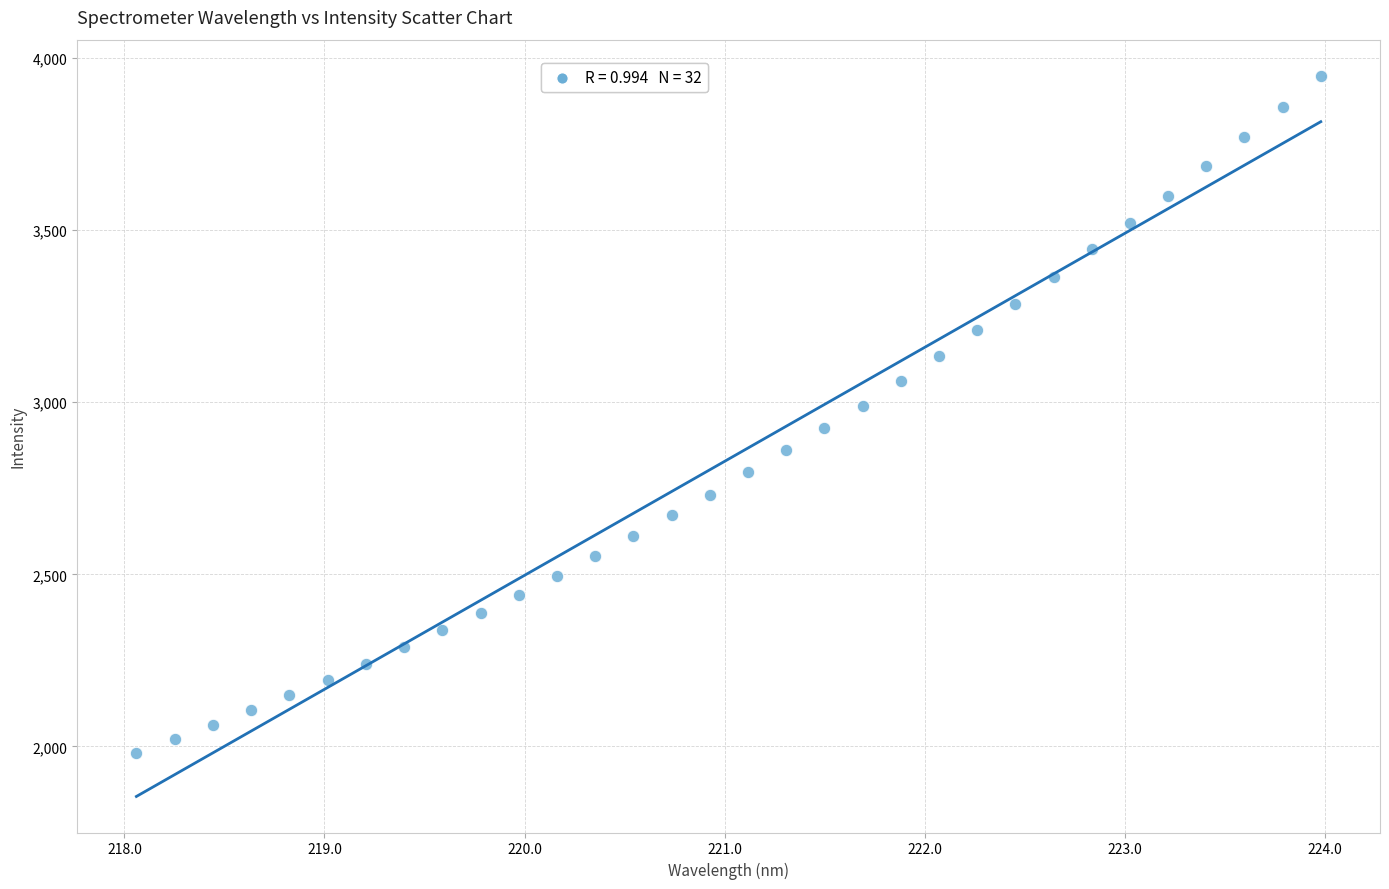

What is the range of Y values (max minus min)?

1965.7